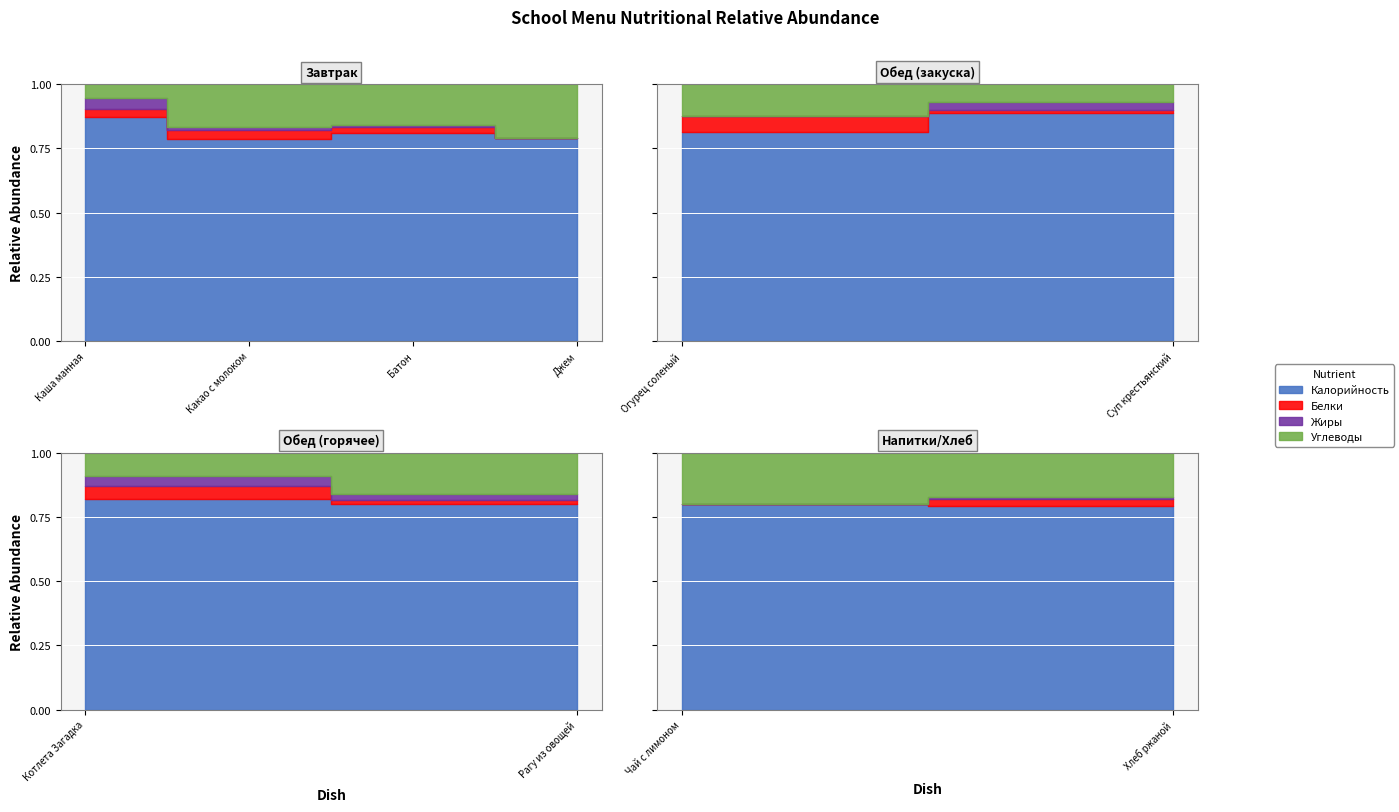

What is the total value across all series at Чай с лимоном?

70